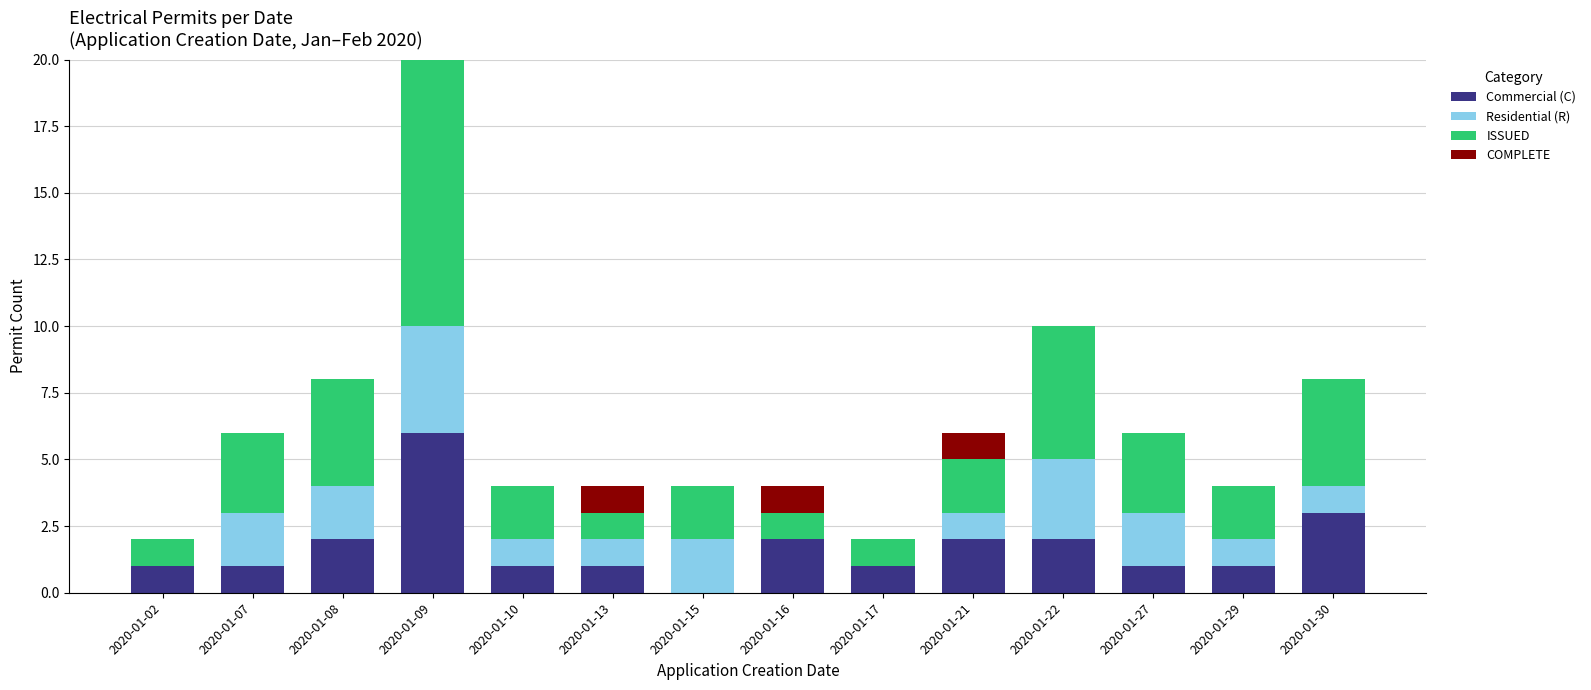

At which category is the sum across all series the highest?

2020-01-09